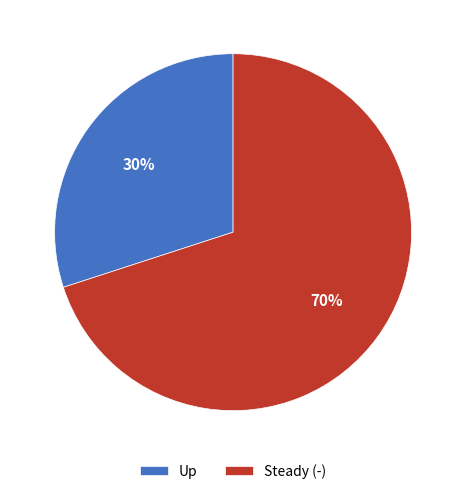

To the nearest percent, what percentage of the pie is Steady (-)?

70%